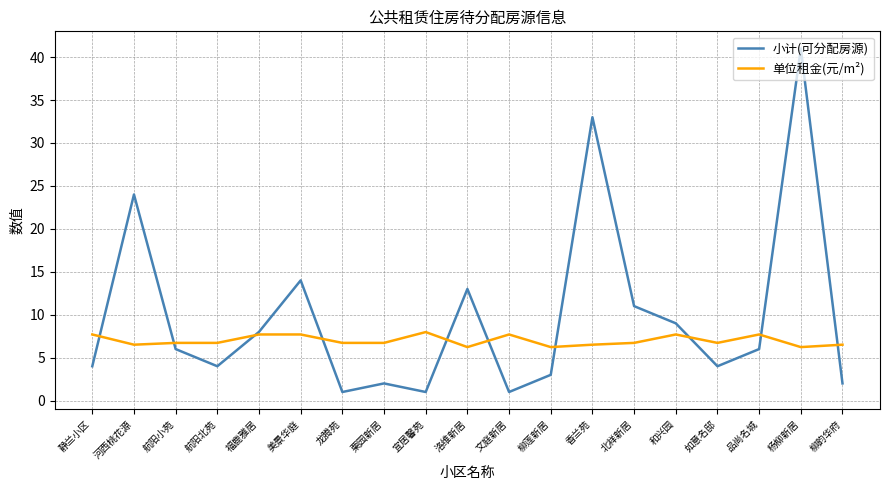

The 小计(可分配房源) series shows 5.4 at 静兰小区. True or false?

False